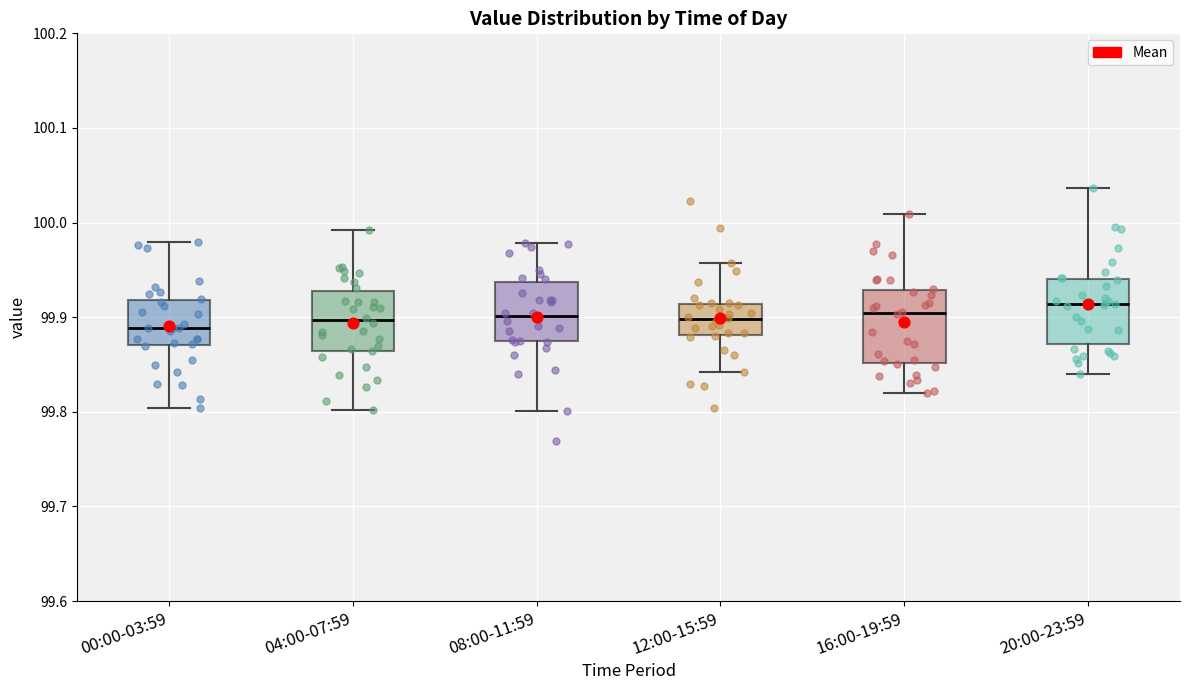

Reading left to right, transcribe this box plot: for each box, give where its median line is, the range the box spans, and where its two whiskers end, as read against the y-axis. The values are not printed on the chart, so give them approximately, as read against the axis.

00:00-03:59: median 99.89, box 99.87 to 99.92, whiskers 99.80 to 99.98
04:00-07:59: median 99.90, box 99.86 to 99.93, whiskers 99.80 to 99.99
08:00-11:59: median 99.90, box 99.87 to 99.94, whiskers 99.80 to 99.98
12:00-15:59: median 99.90, box 99.88 to 99.91, whiskers 99.84 to 99.96
16:00-19:59: median 99.90, box 99.85 to 99.93, whiskers 99.82 to 100.01
20:00-23:59: median 99.91, box 99.87 to 99.94, whiskers 99.84 to 100.04